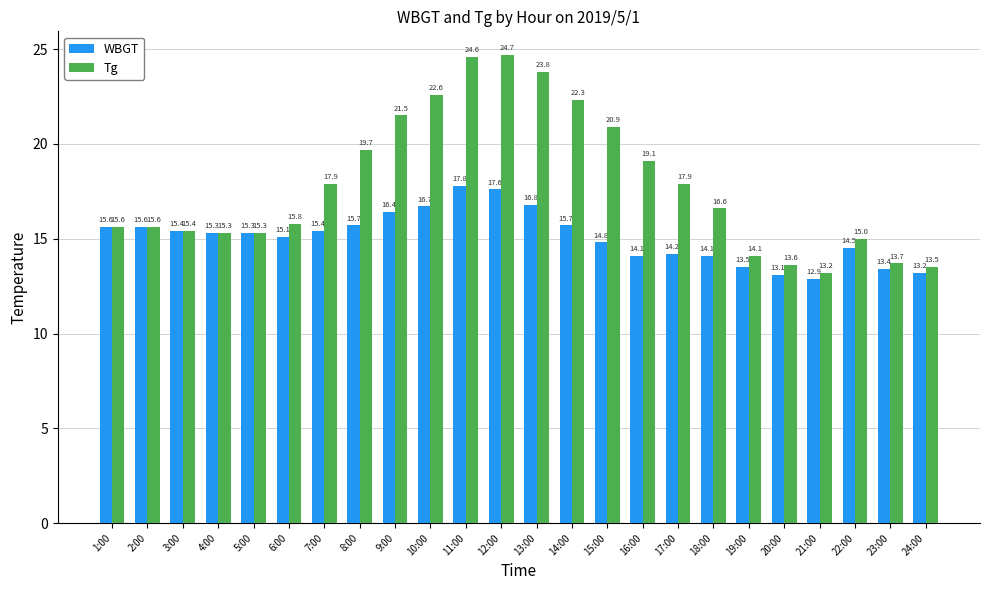

What value does the WBGT series have at 23:00?

13.4